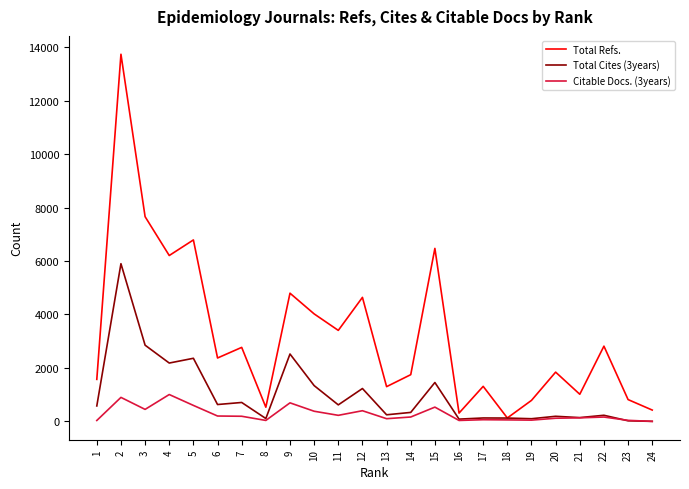

Rank the series by their maximum value, from lowest to highest.

Citable Docs. (3years), Total Cites (3years), Total Refs.